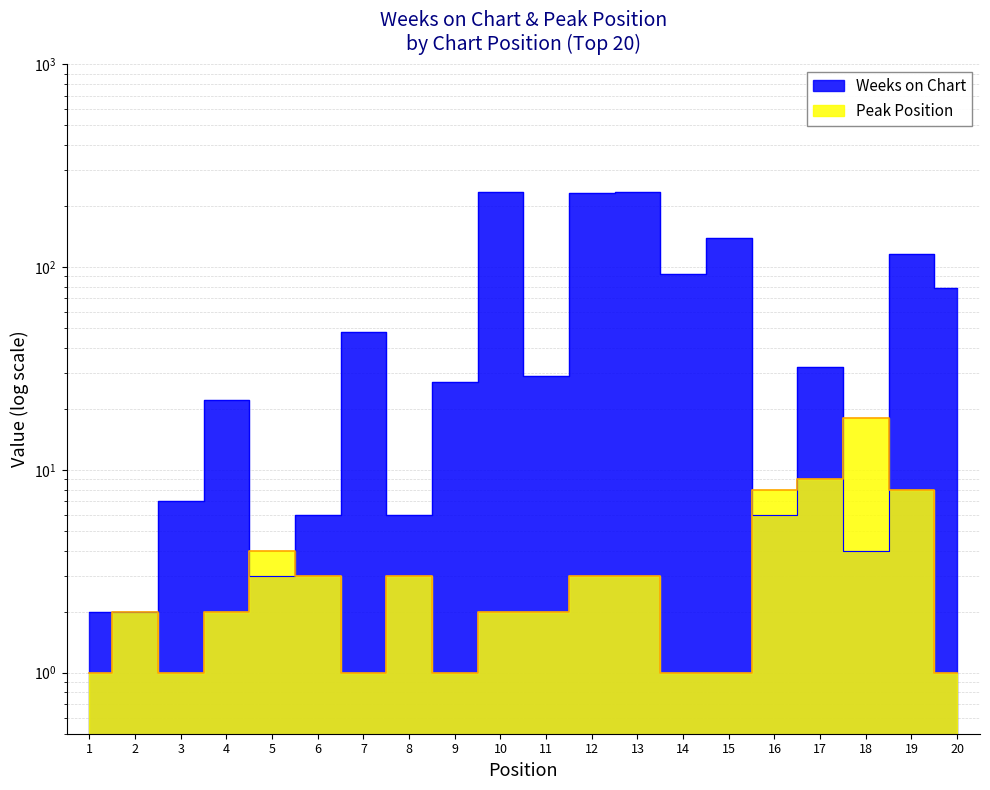

How many lines are shown in the chart?

2